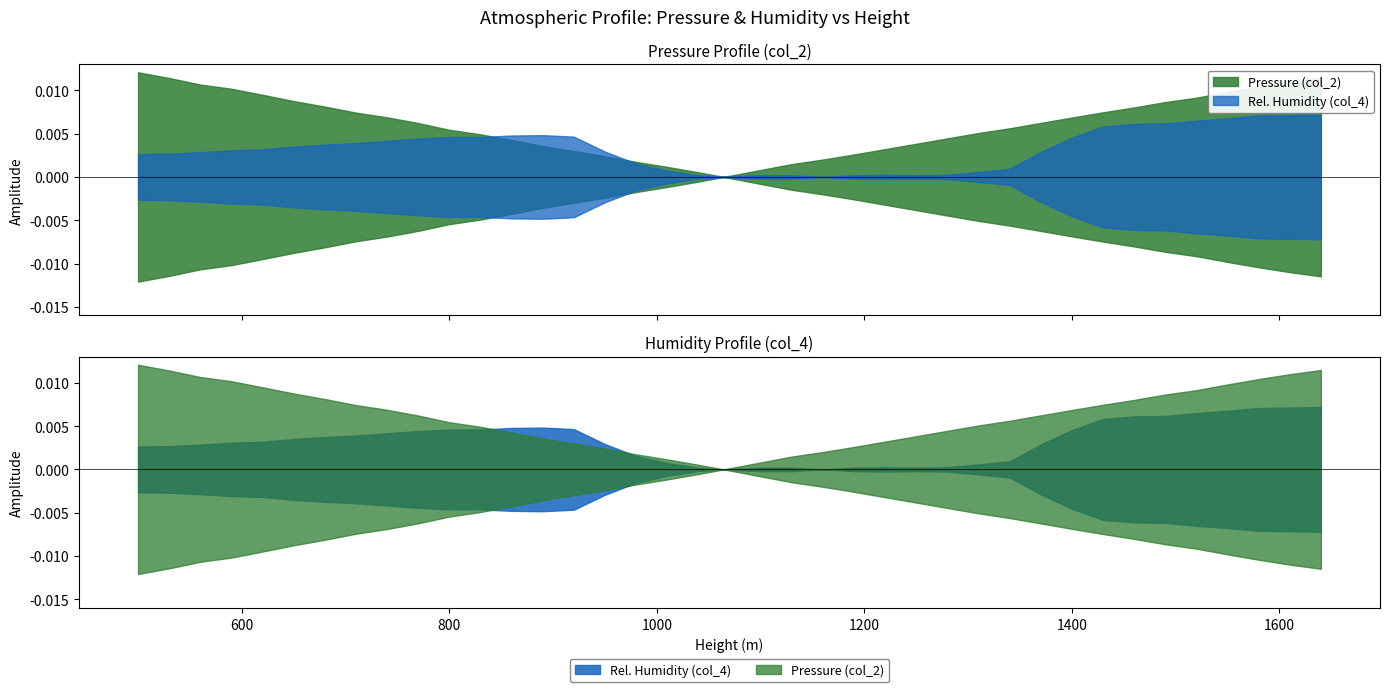

What is the average value of the col_2 series?

893.8